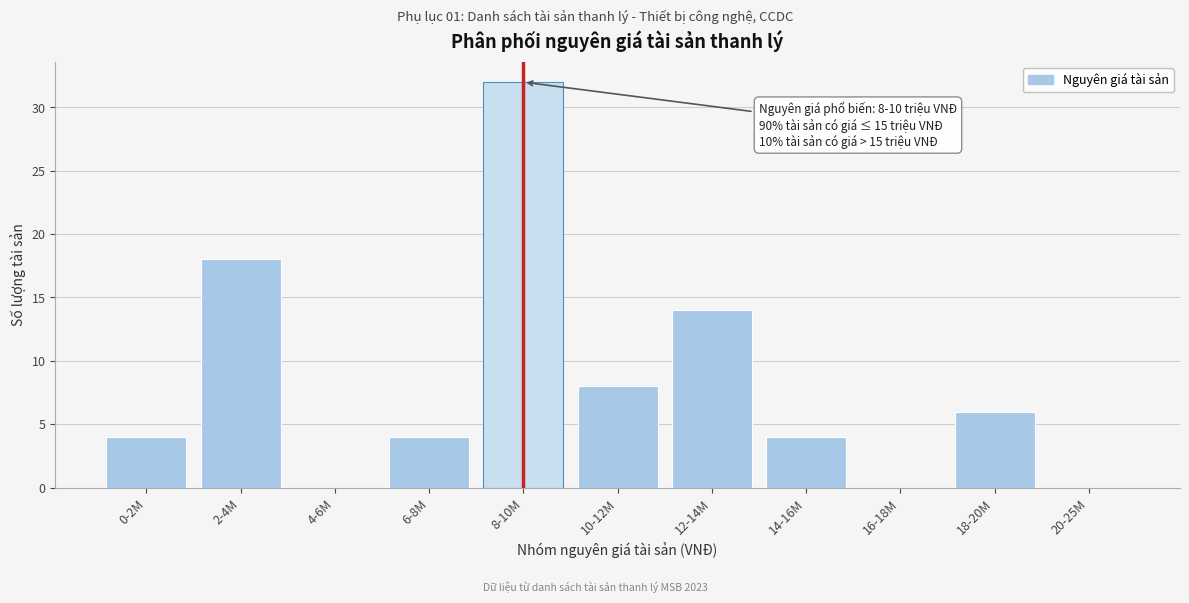

Reading left to right, transcribe all the data shown in this chart.

0-2M=4	2-4M=18	4-6M=0	6-8M=4	8-10M=32	10-12M=8	12-14M=14	14-16M=4	16-18M=0	18-20M=6	20-25M=0